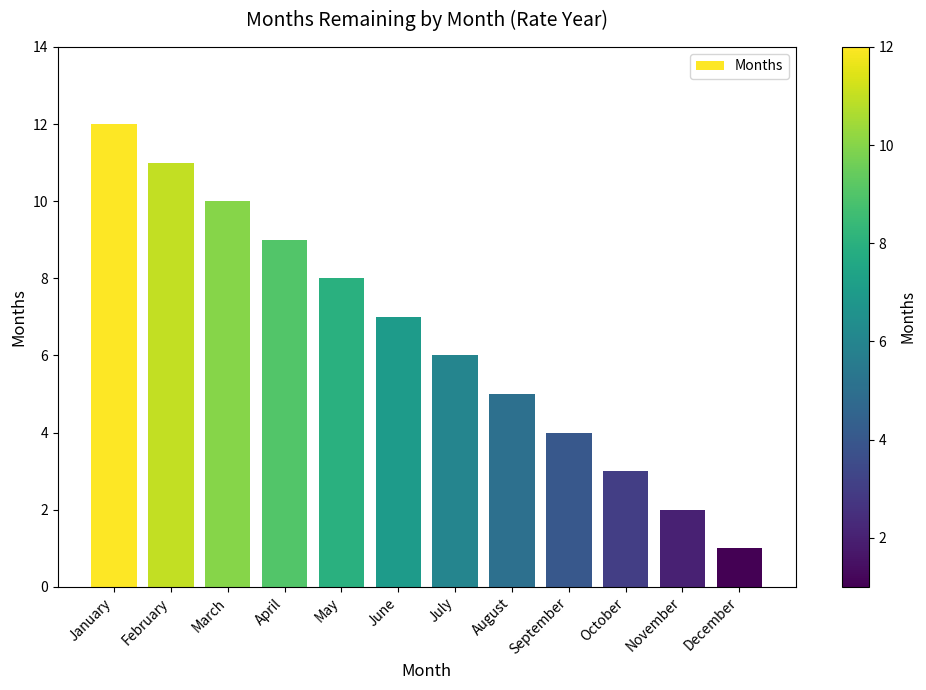

Which category has the lowest value across all series?

December